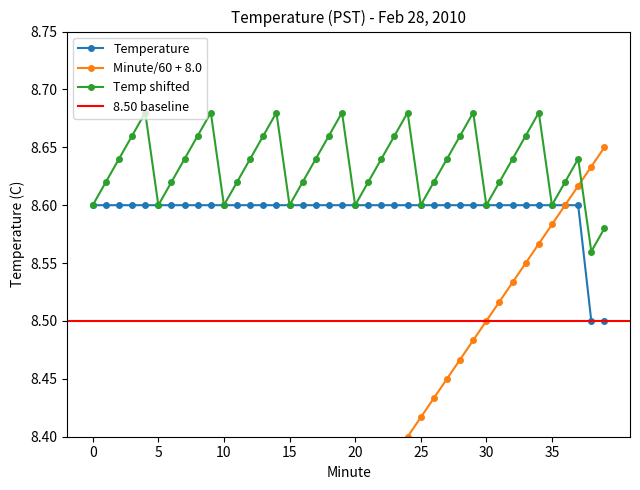

At how many categories does at least one series exceed 8?

40